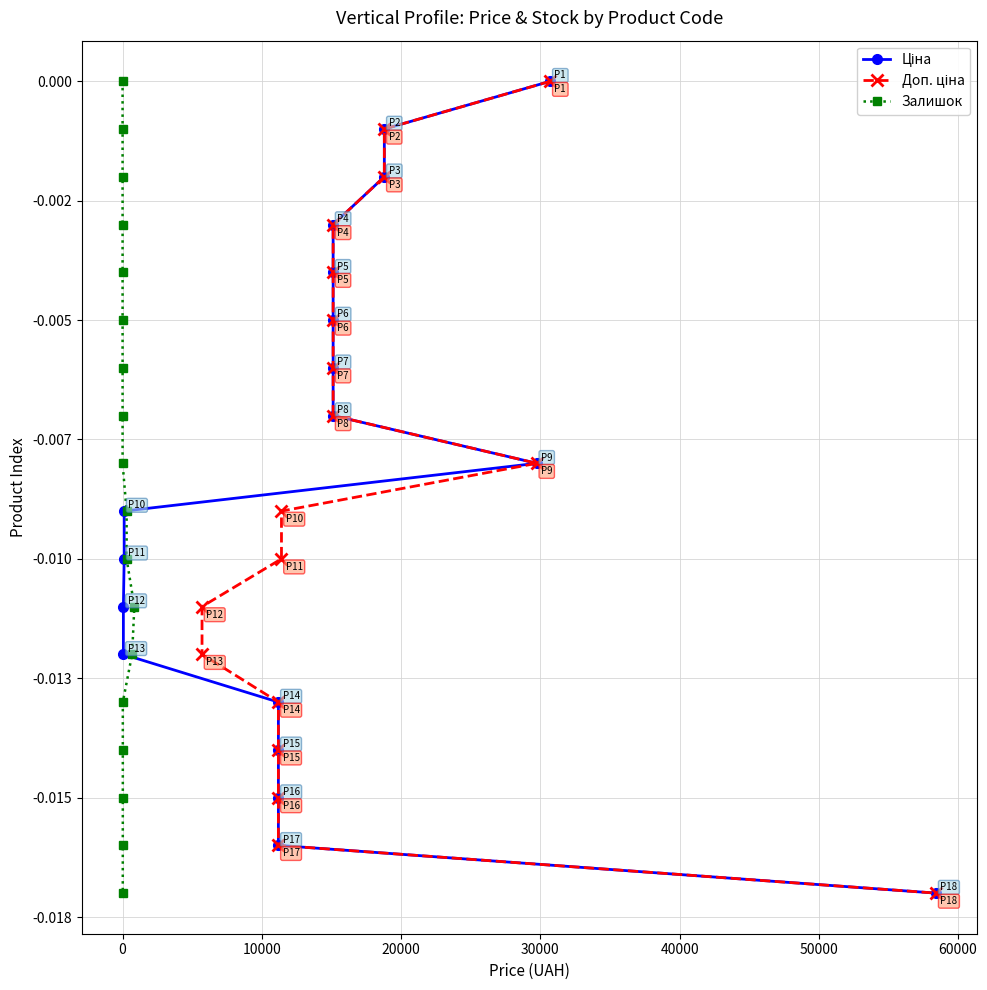

True or false: Залишок and Доп. ціна intersect in this chart.

False